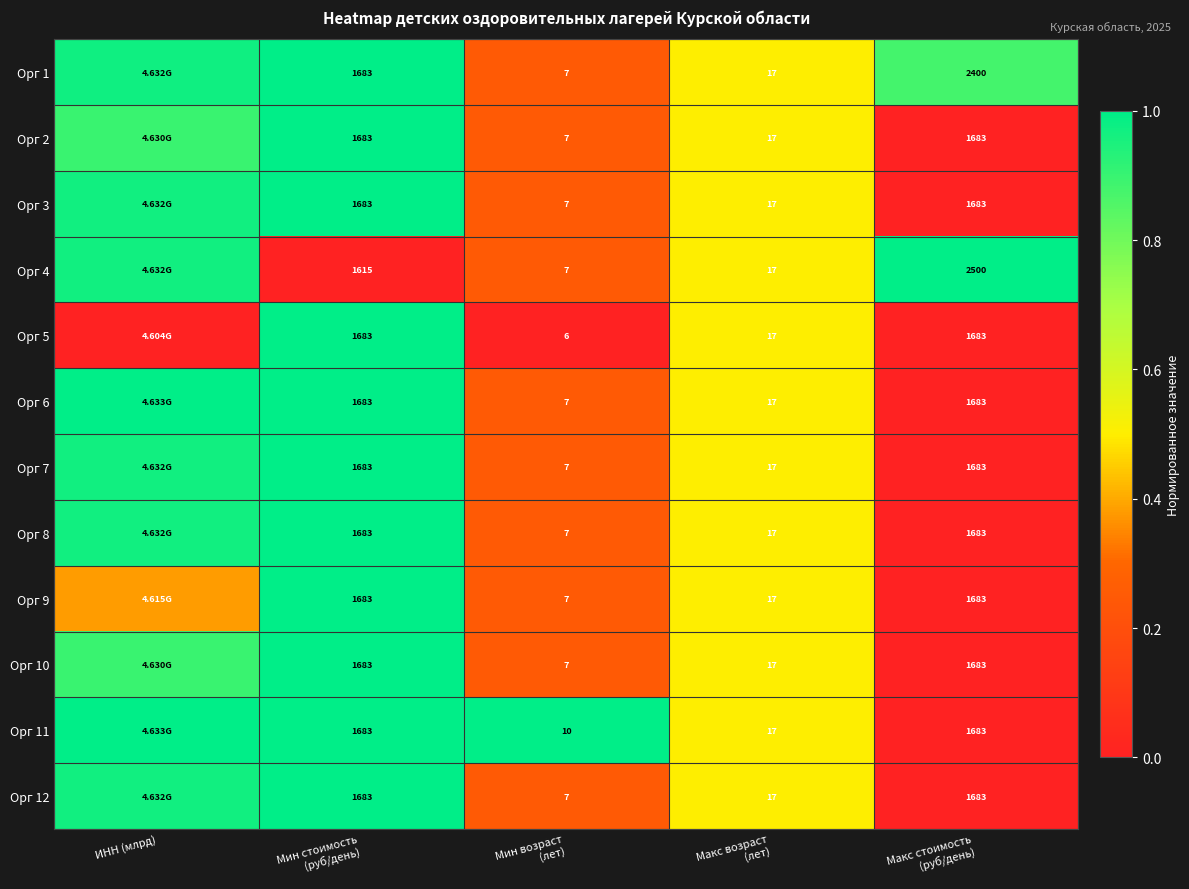

Rank the categories by Орг 10 value from lowest to highest.

Макс стоимость (руб/день), Мин возраст (лет), Макс возраст (лет), ИНН (млрд), Мин стоимость (руб/день)